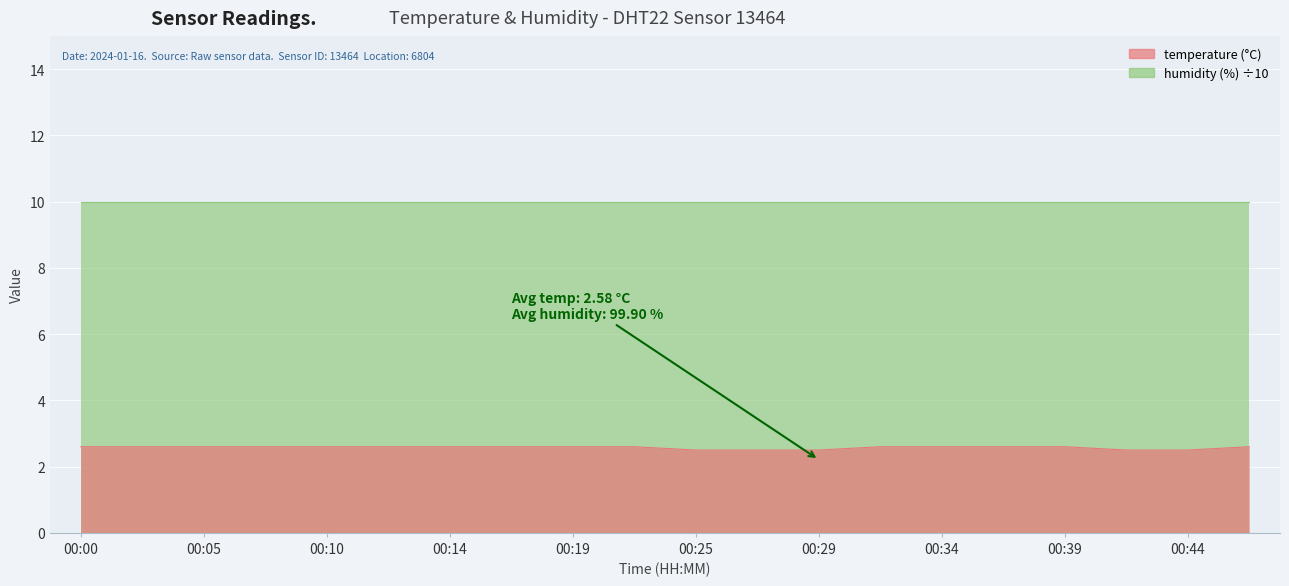

The chart shows a value of 2.6 at 00:05. True or false?

True